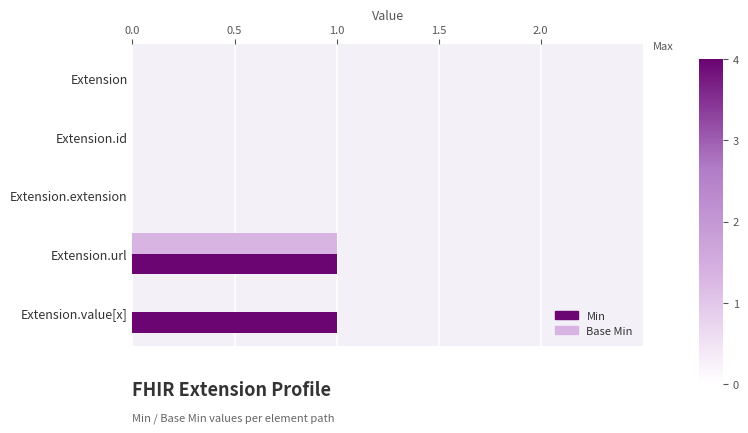

How many data points does each series have?

5